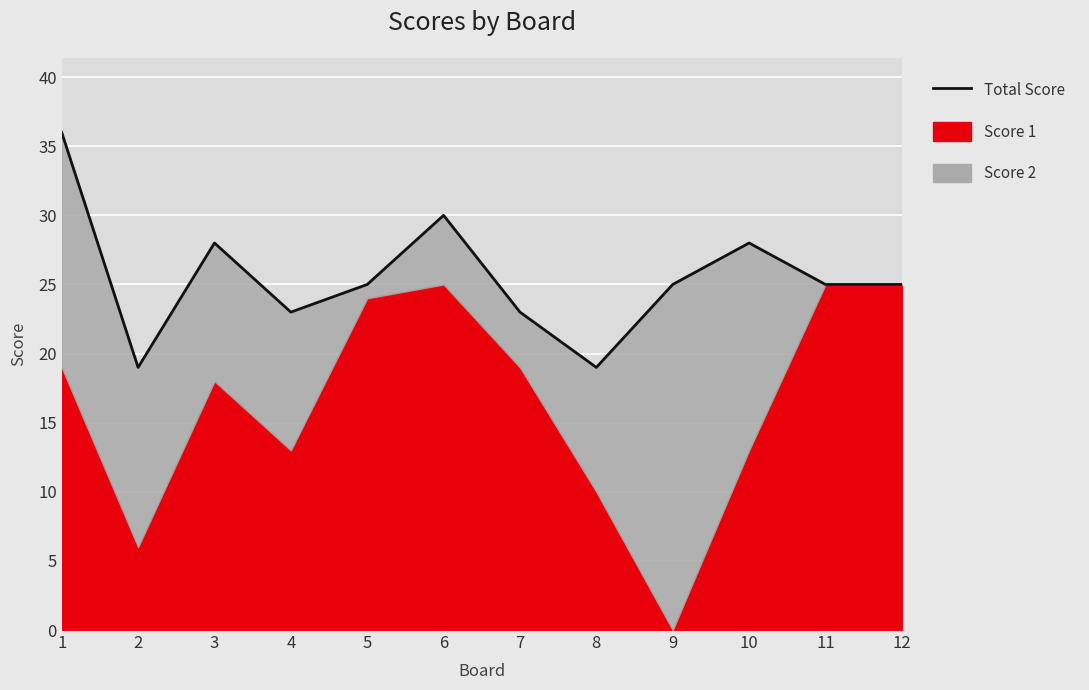

Approximately how many times larger is the value at 12 compared to 1?

0.7